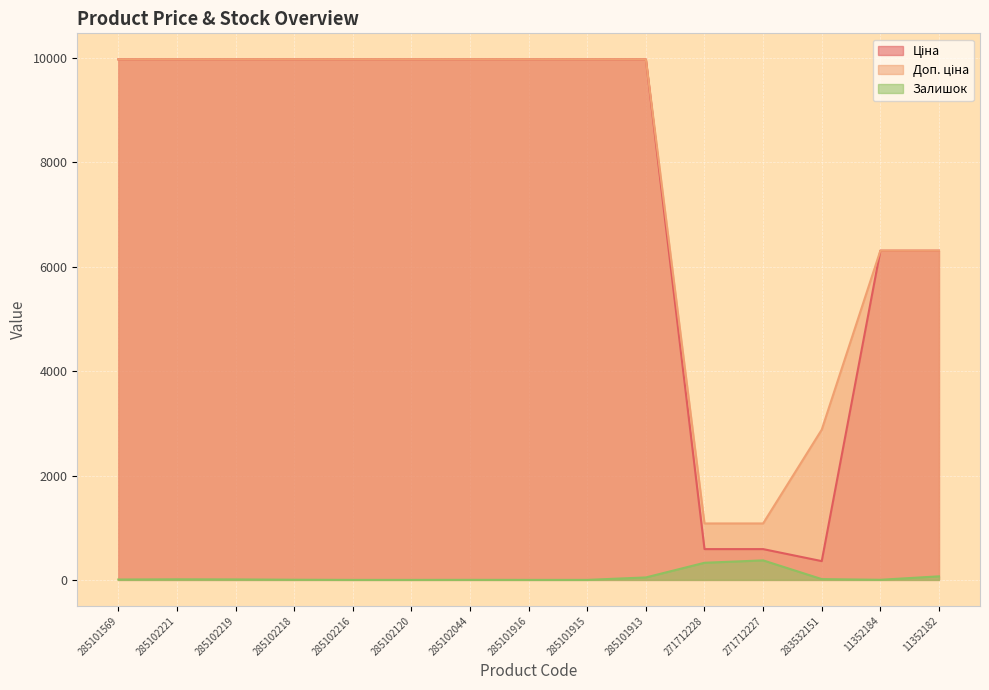

Rank the categories by Залишок value from highest to lowest.

271712227, 271712228, 11352182, 285101913, 283532151, 285102221, 285102219, 285101569, 285102218, 11352184, 285102044, 285102216, 285102120, 285101916, 285101915